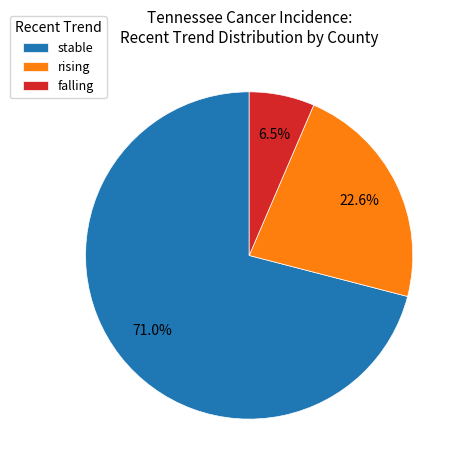

Which has a higher value, stable or rising?

stable